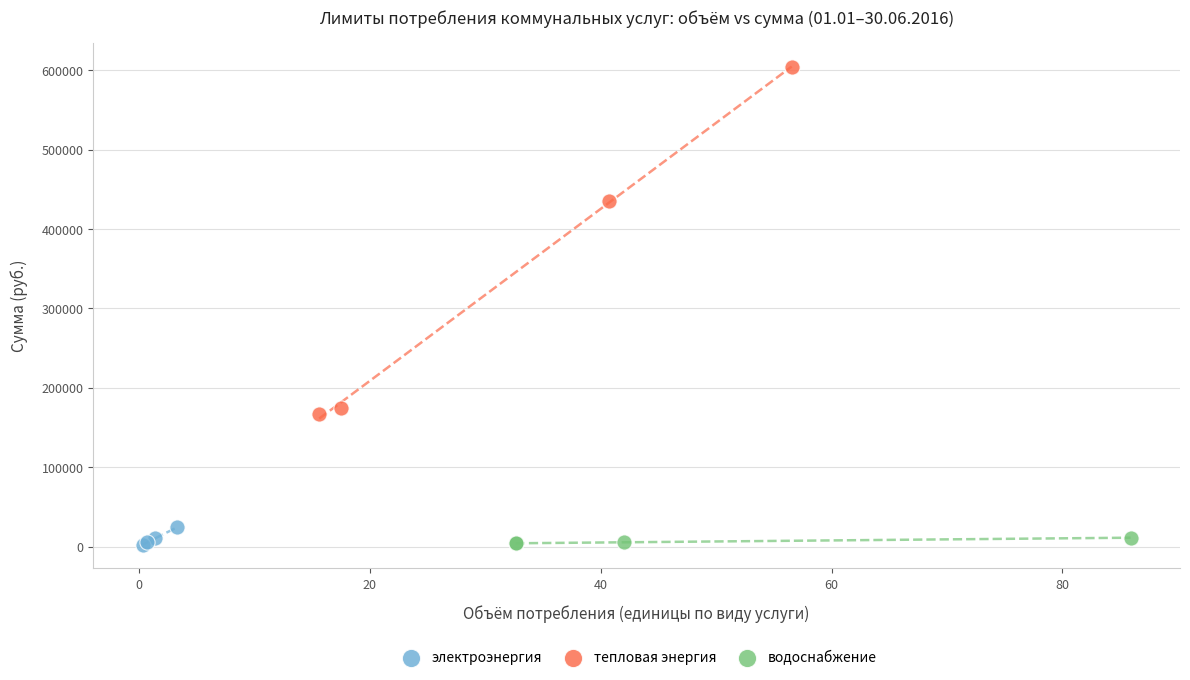

Which series has the widest spread of Y values?

тепловая энергия